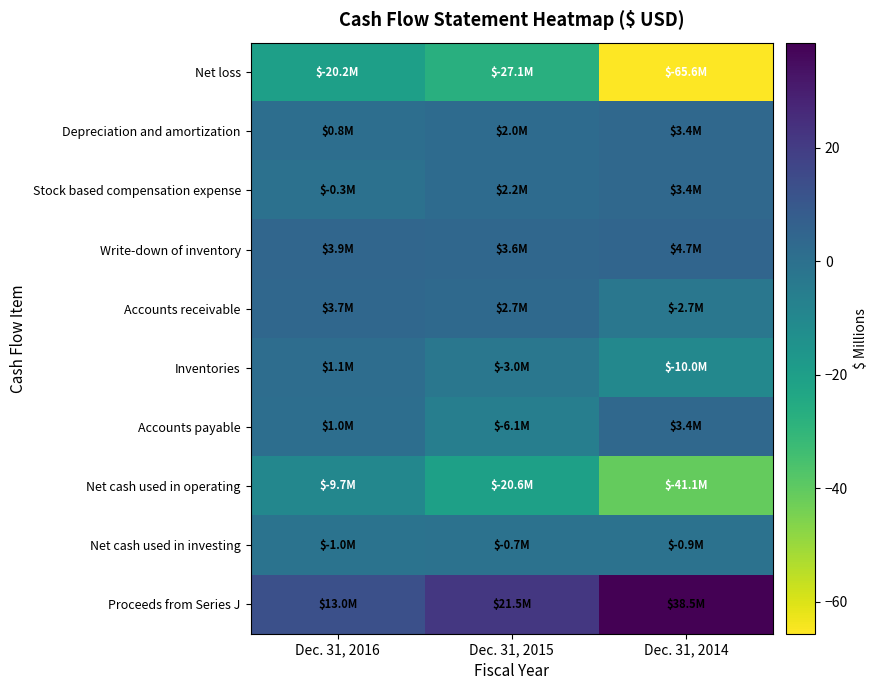

Which series has the largest range (max minus min)?

Net loss